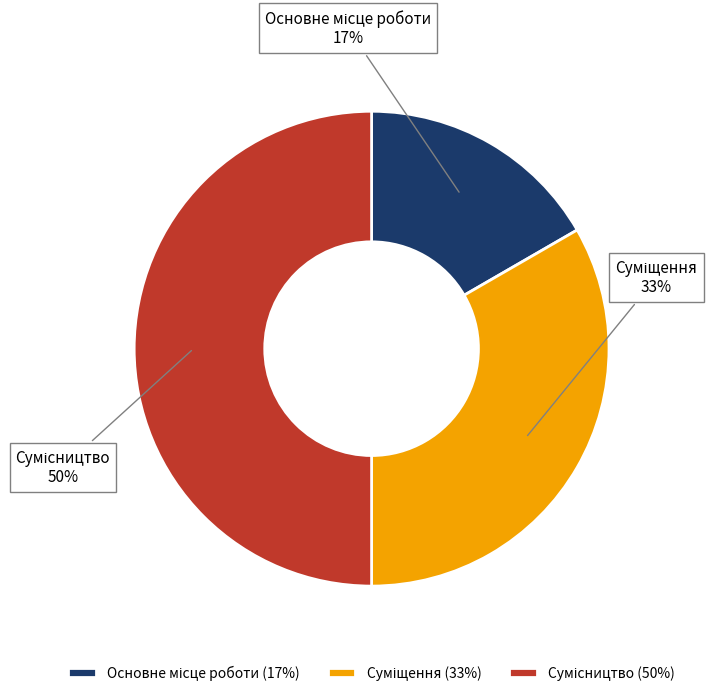

To the nearest percent, what is the difference between the largest and smallest slice percentages?

33%